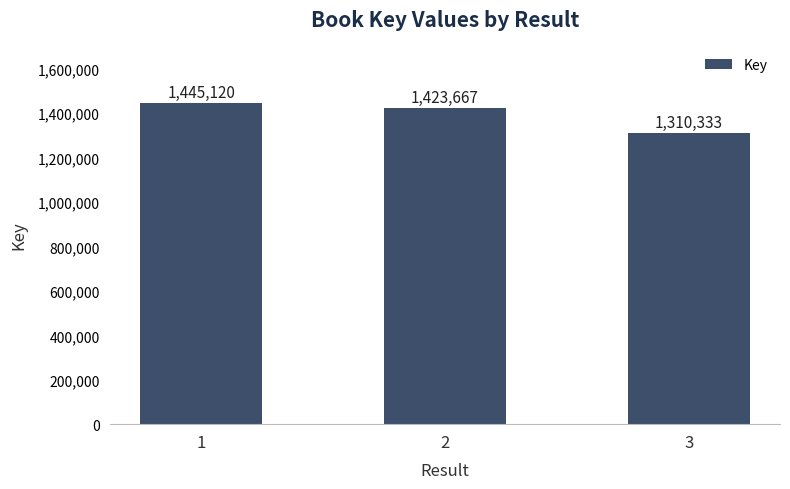

Which category has the lowest value across all series?

3